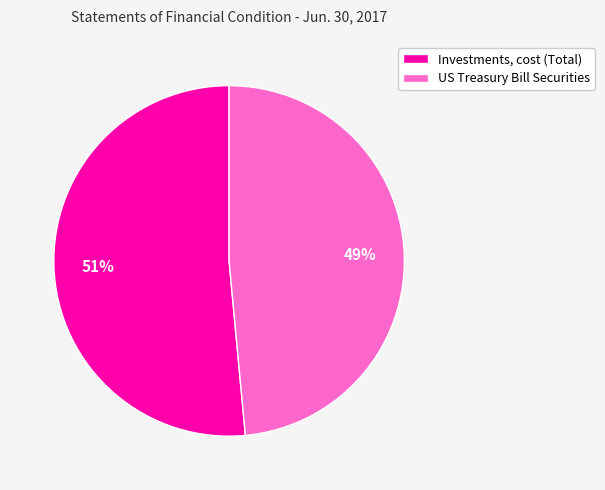

Which slice is the largest?

Investments, cost (Total)